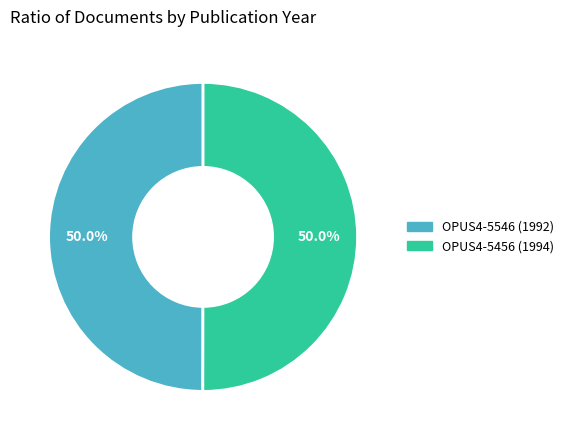

What percentage is NOT represented by OPUS4-5546 (1992)?

50.0%